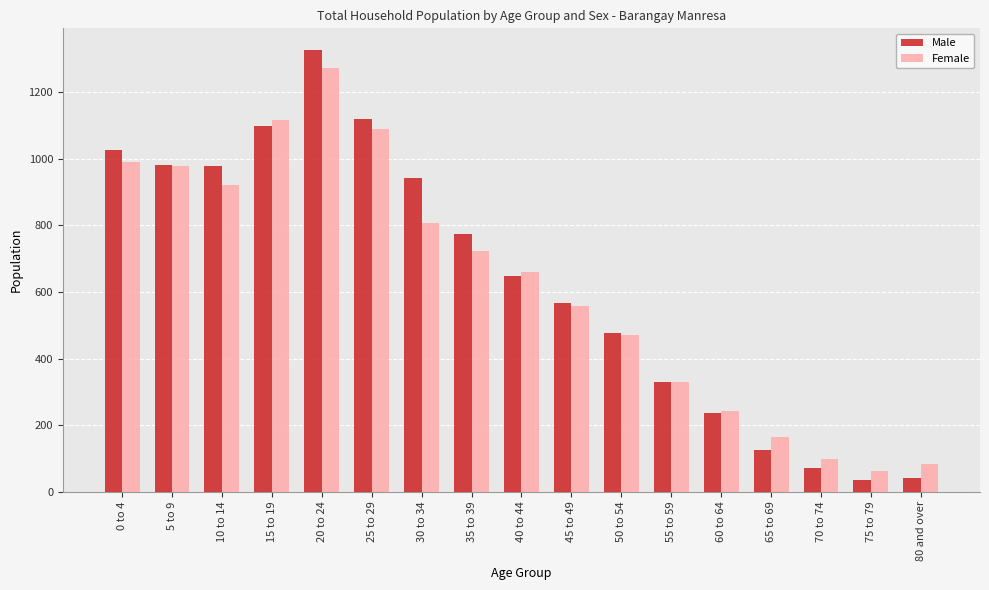

What is the average value of the Male series?

634